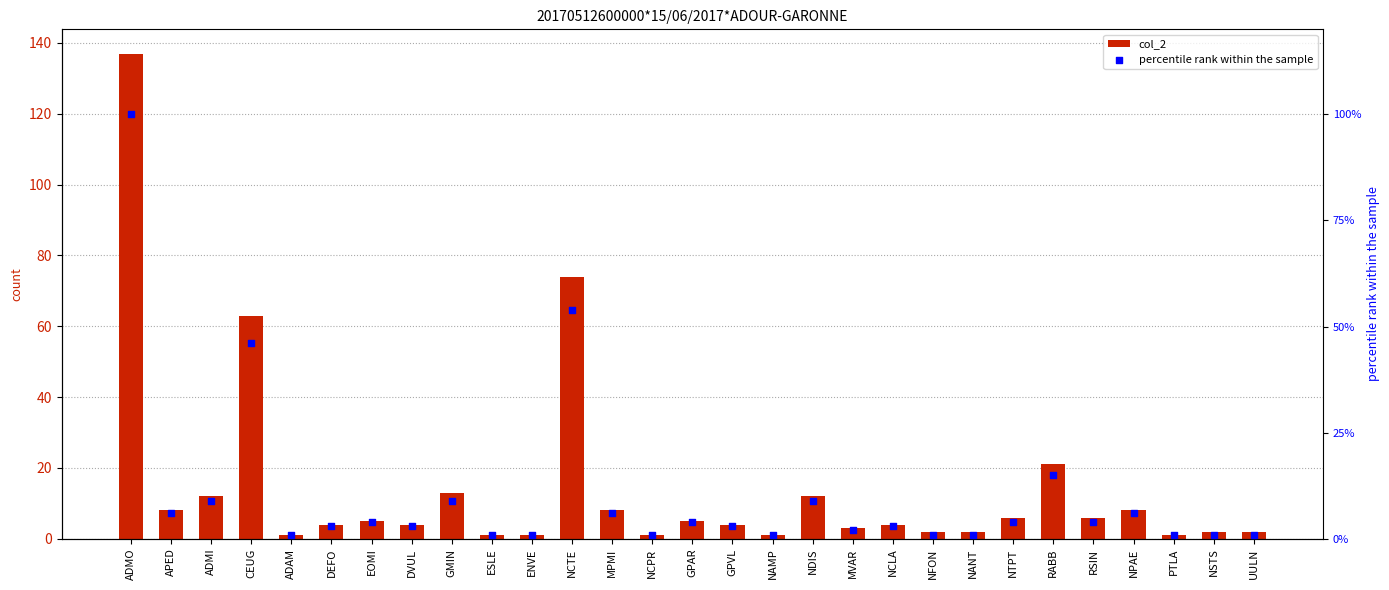

What is the total value across all series at NANT?

3